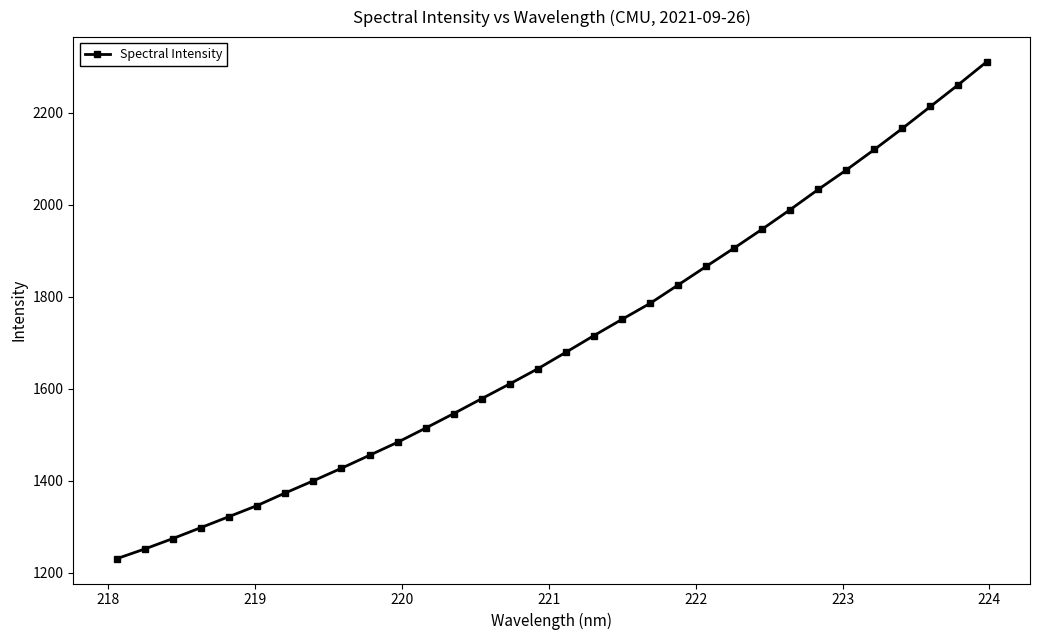

What is the minimum value shown in the chart?

1230.2